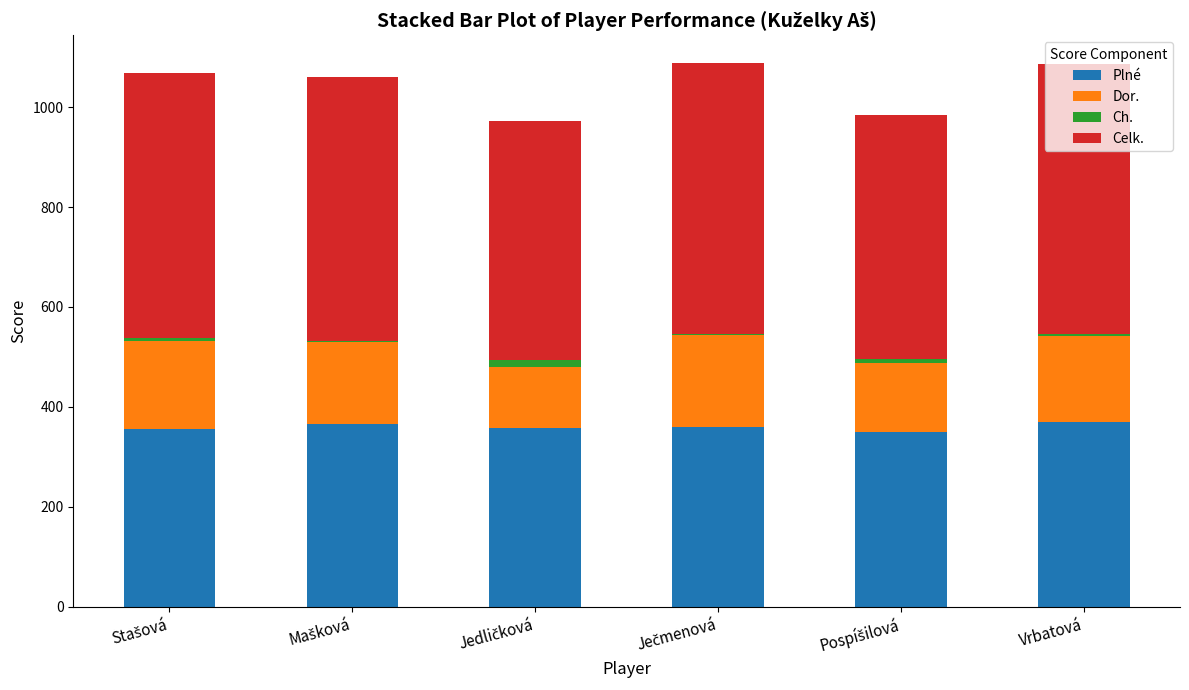

What is the maximum value for Plné?

370